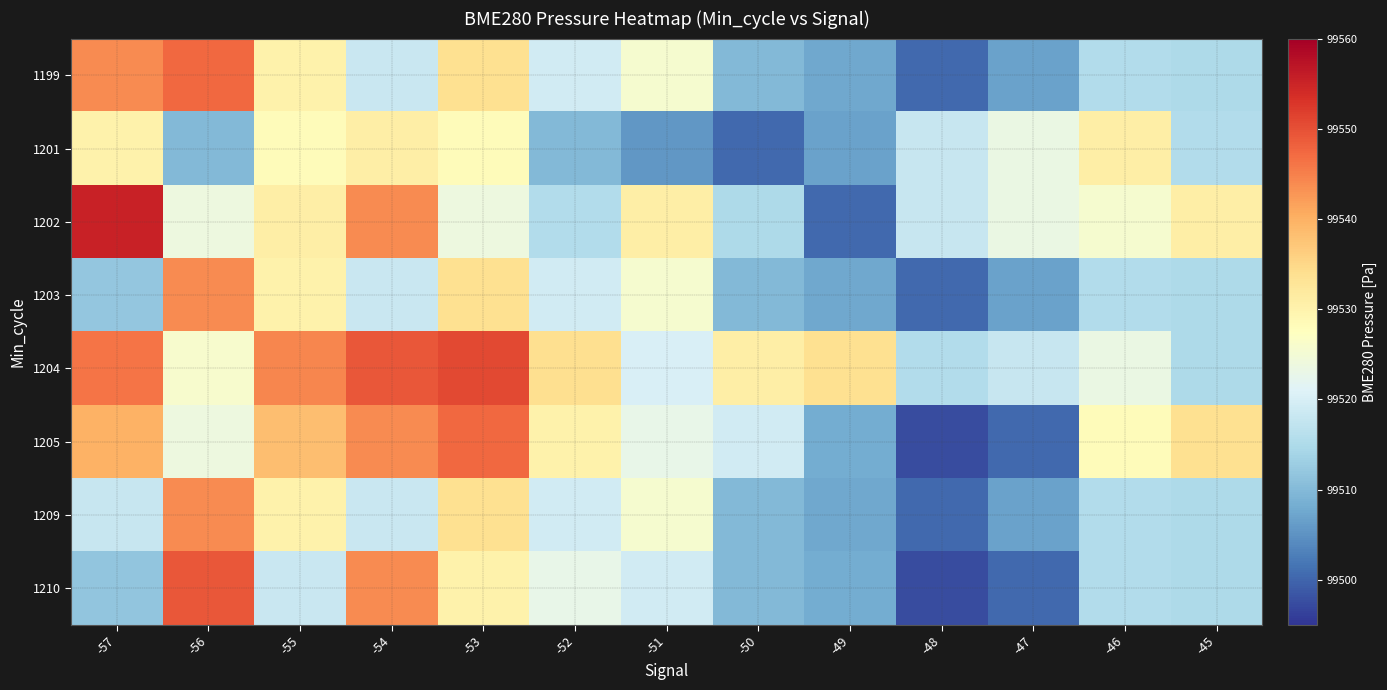

Rank the series by their maximum value, from highest to lowest.

1202, 1204, 1210, 1199, 1205, 1203, 1209, 1201